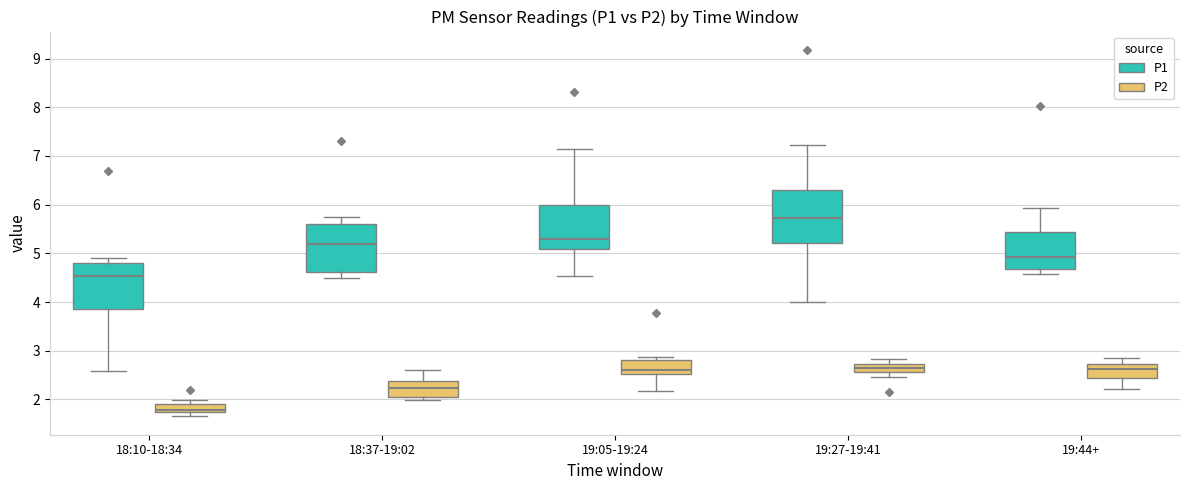

Comparing the boxes themselves (not the whiskers), which one is the tallest?

19:27-19:41 (P1)